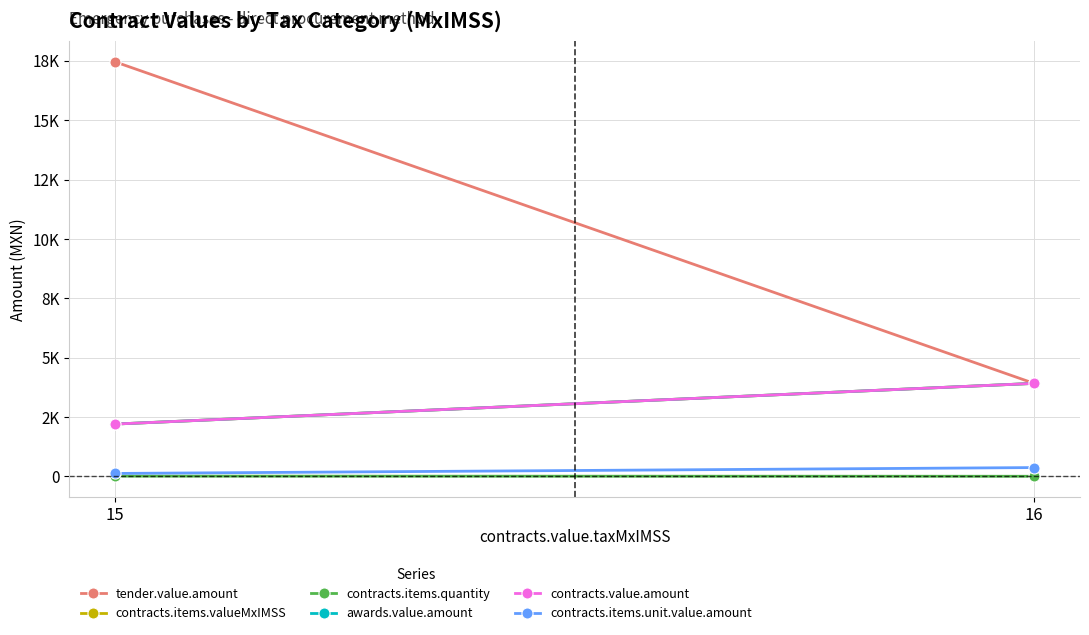

Is the value of tender.value.amount at 16 greater than the value of contracts.items.quantity at 16?

Yes